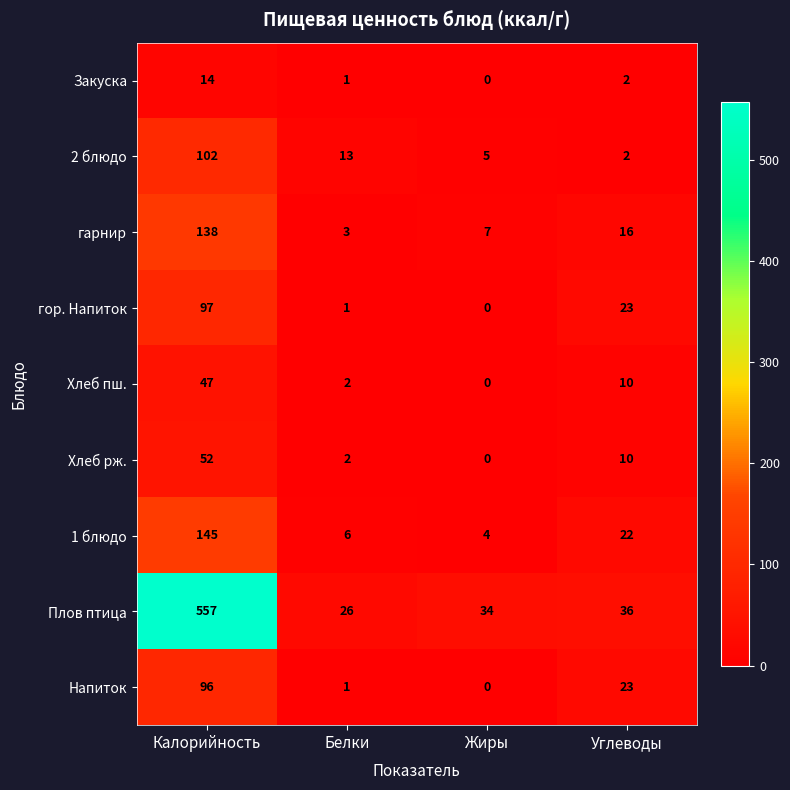

What is the difference between the highest and lowest values at Белки?

25